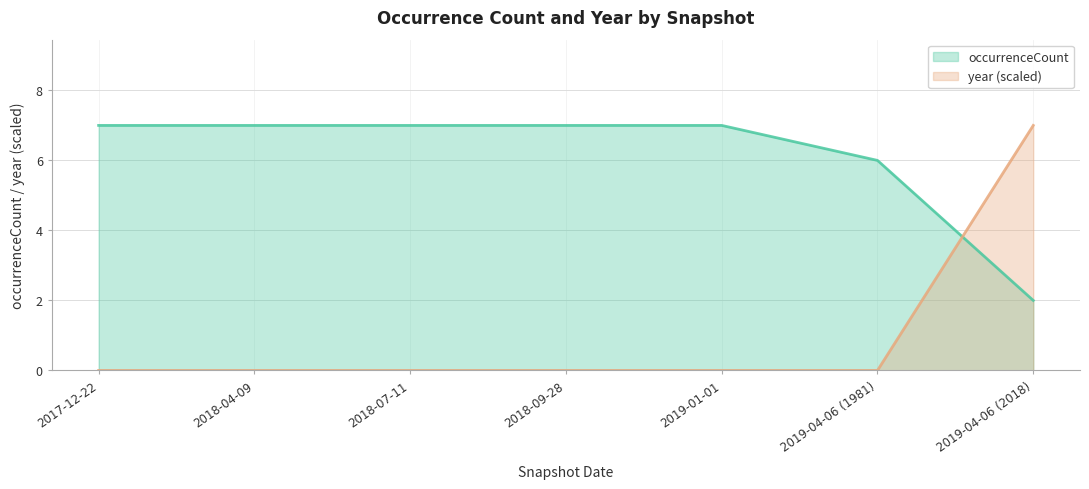

How many lines are shown in the chart?

2